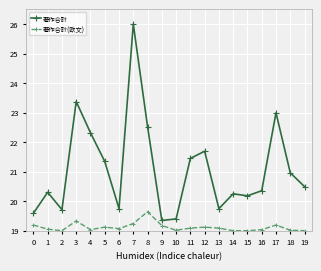

What is the minimum value shown in the chart?

19.0